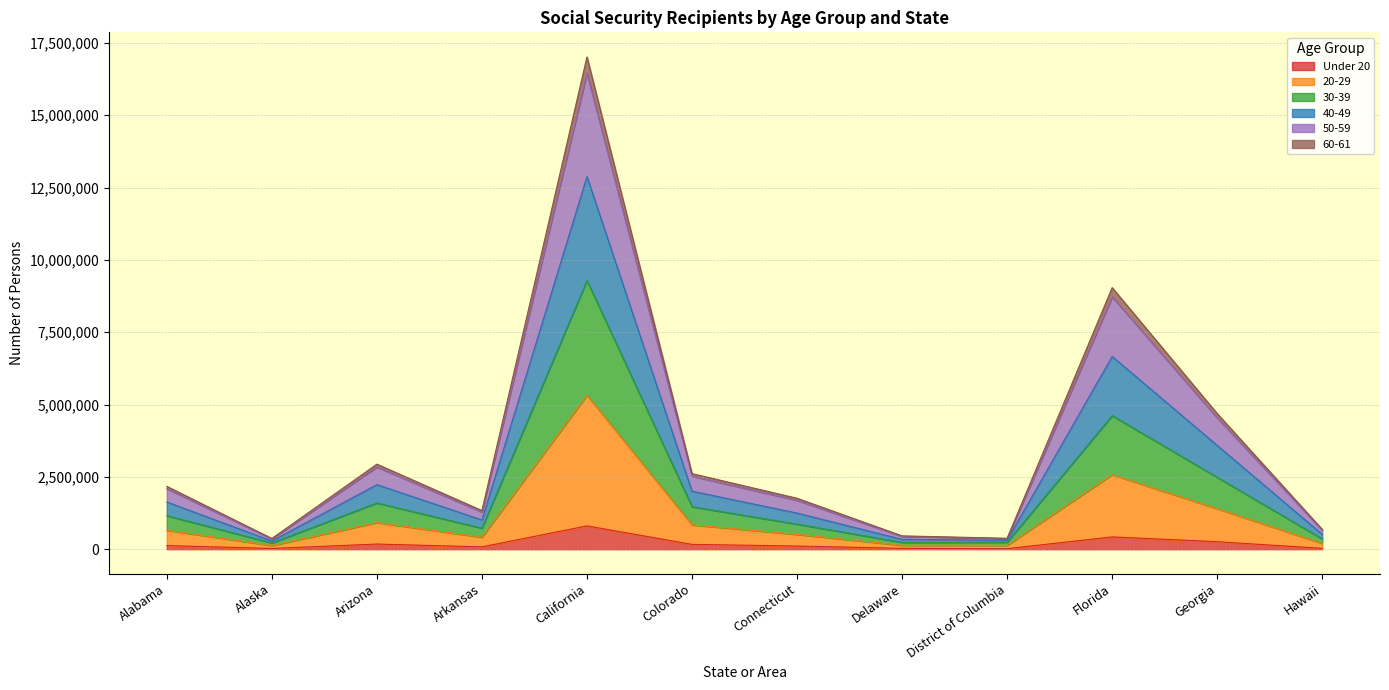

Which category has the highest value in the 40-49 series?

California